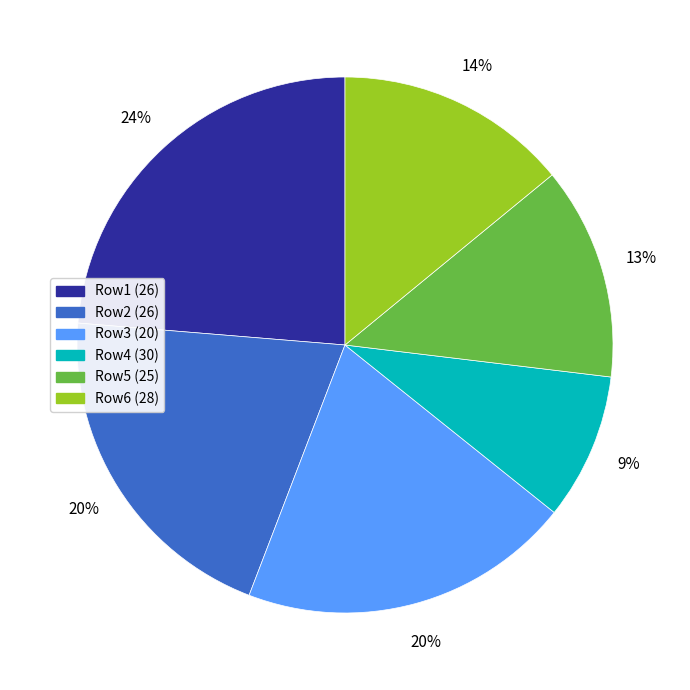

How many segments does this pie chart have?

6